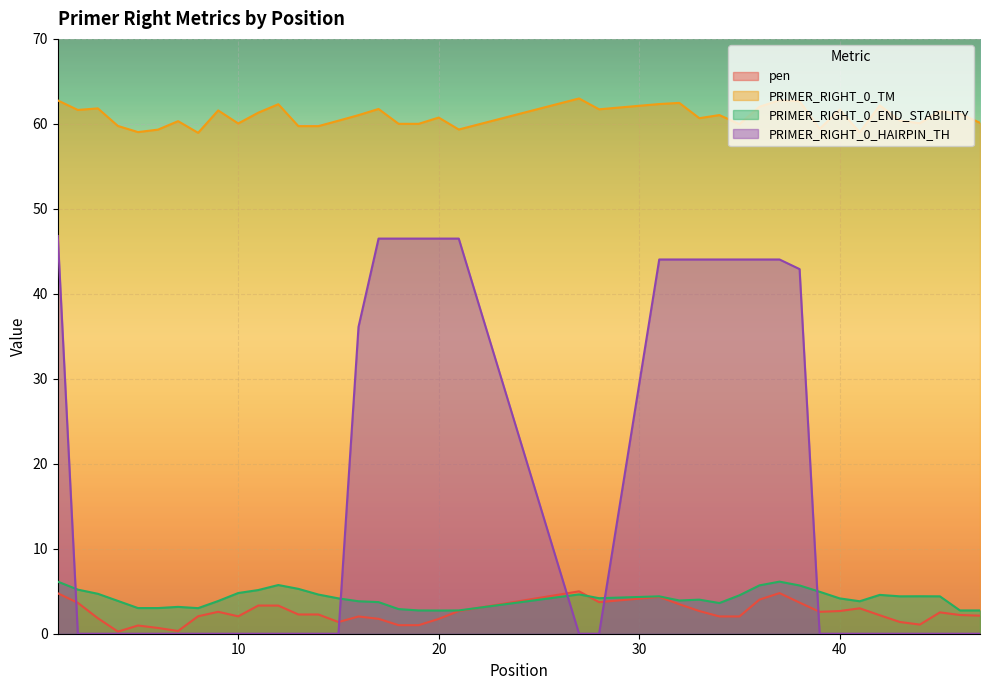

Between 39 and 20, which is larger?

39